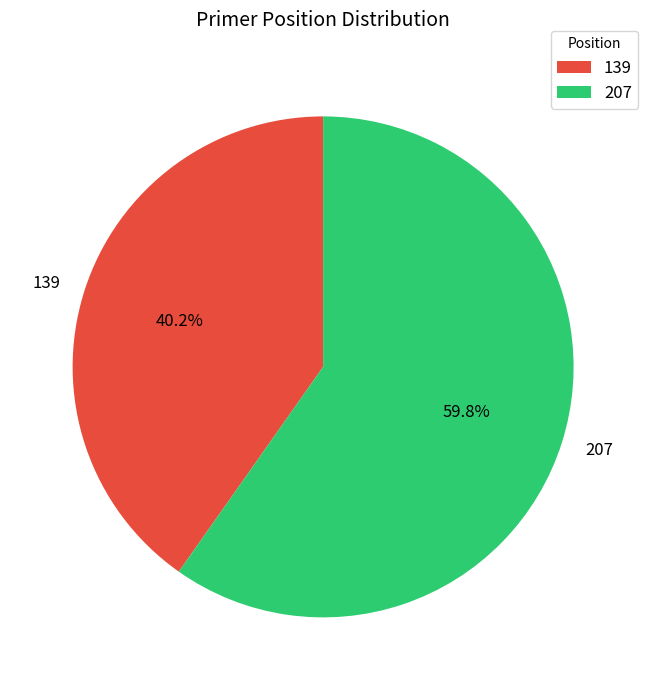

Which slice represents more than half of the pie?

207